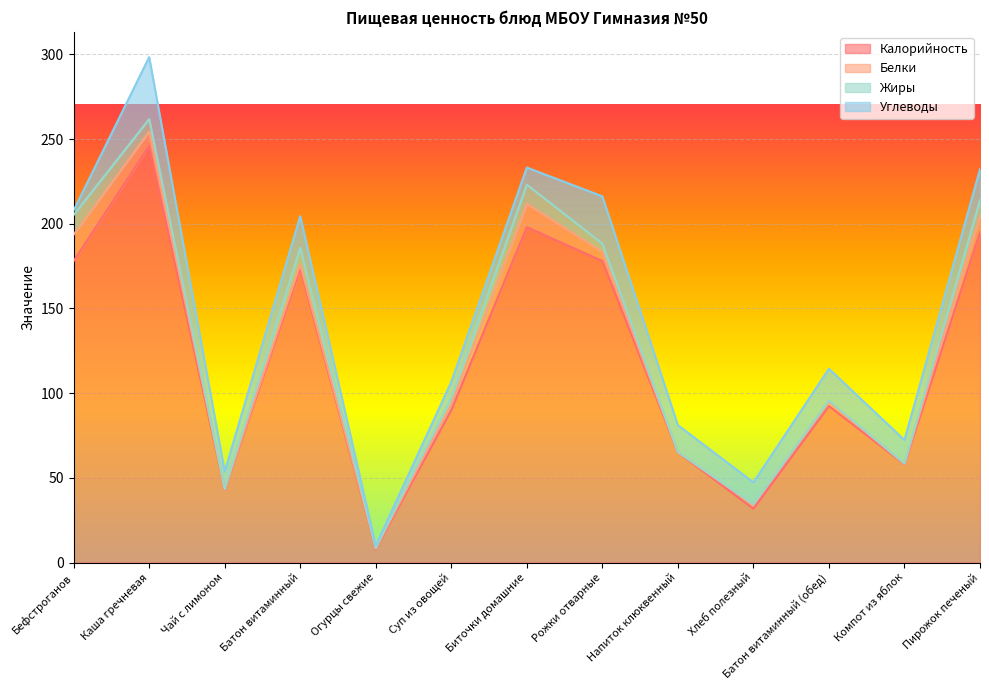

True or false: Белки has a value of 13.8 at Биточки домашние.

True